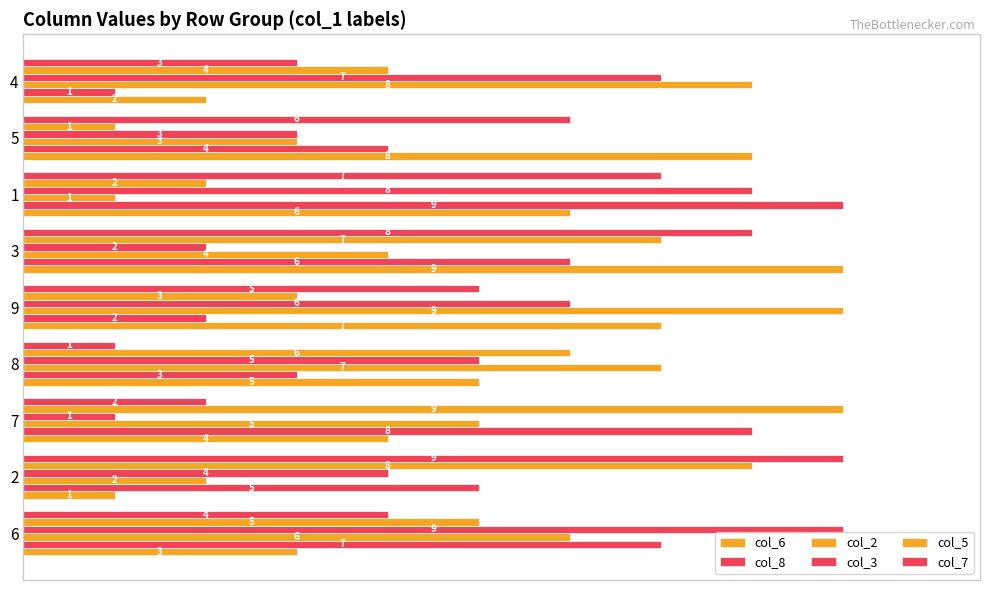

How many data points in col_8 are less than 5?

4